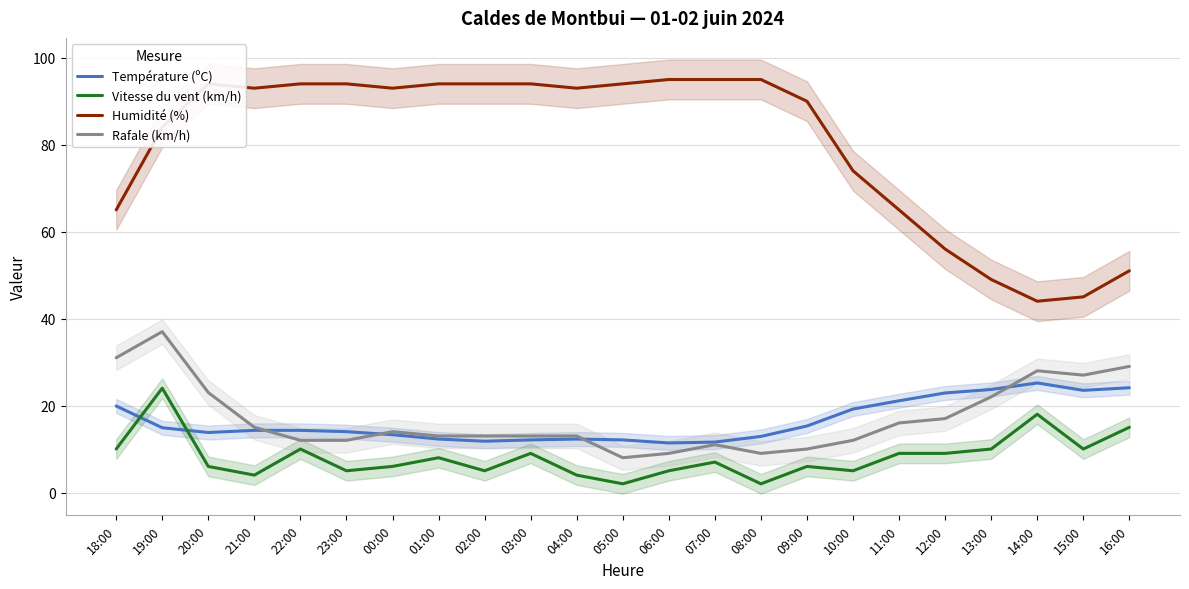

What is the label of the 18th point from the left?

11:00